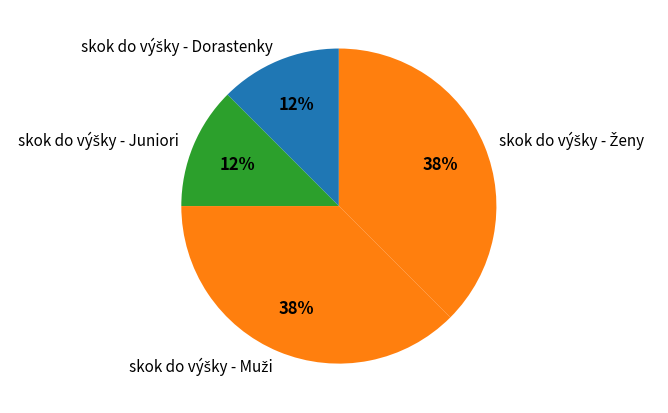

Count the number of slices in the pie.

4